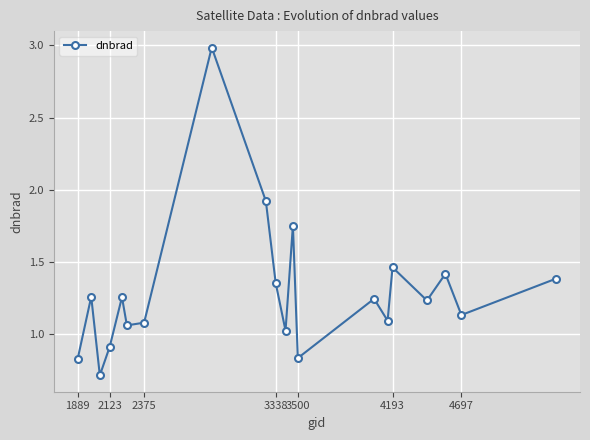

How many interior local peaks (higher than both neighbors) does the data have?

7